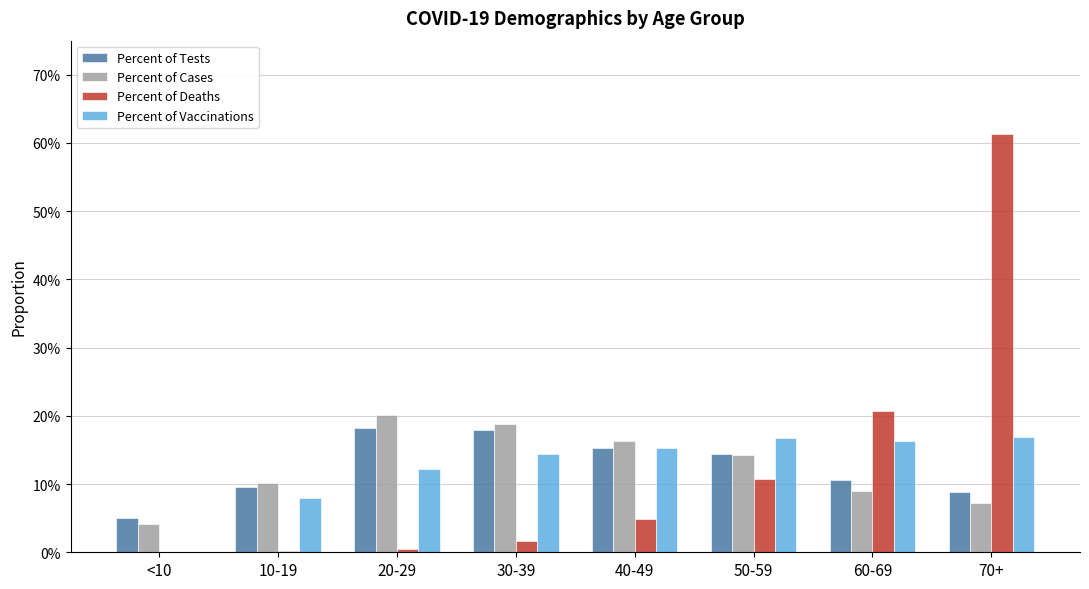

Rank the series at 10-19 from lowest to highest value.

Percent of Deaths, Percent of Vaccinations, Percent of Tests, Percent of Cases